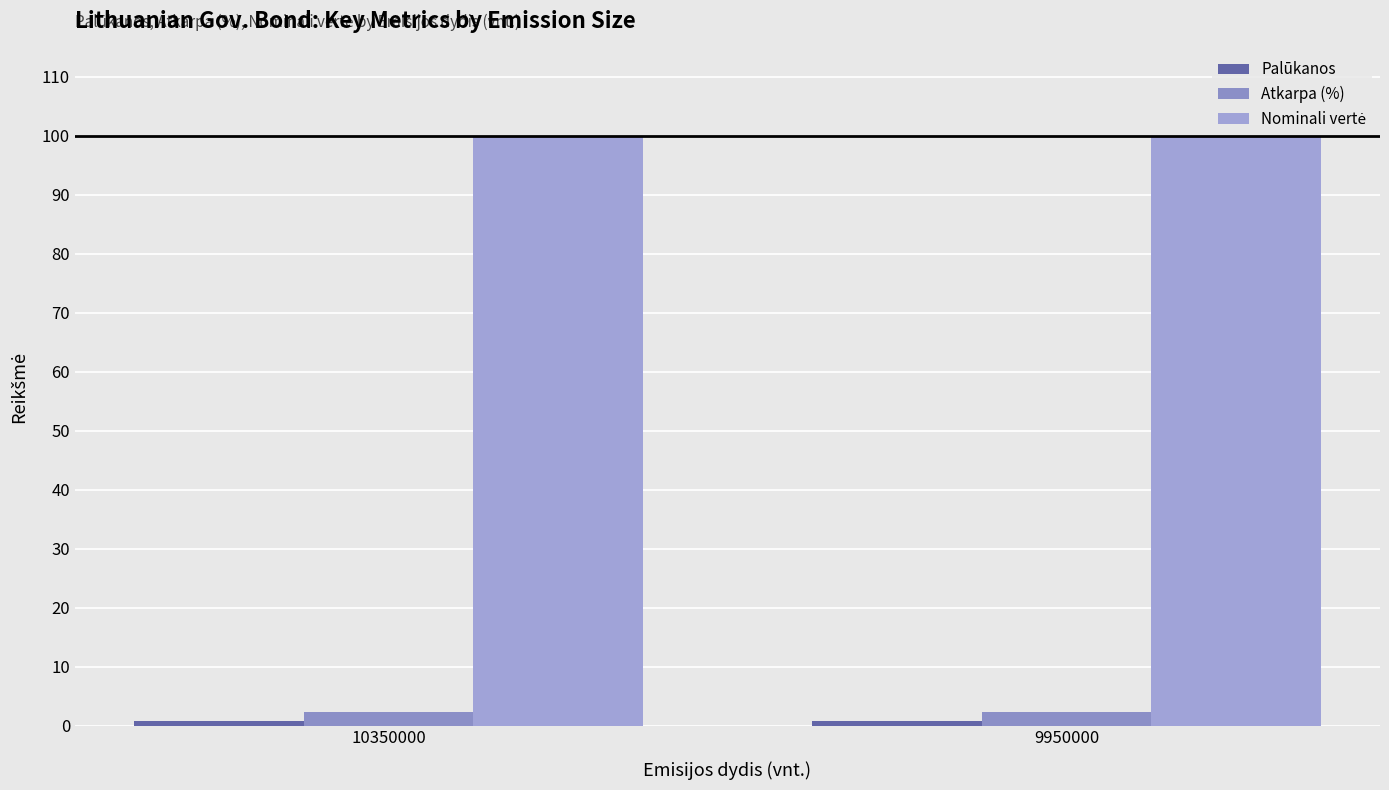

The value of Atkarpa (%) at 9950000 is 3.2. True or false?

False